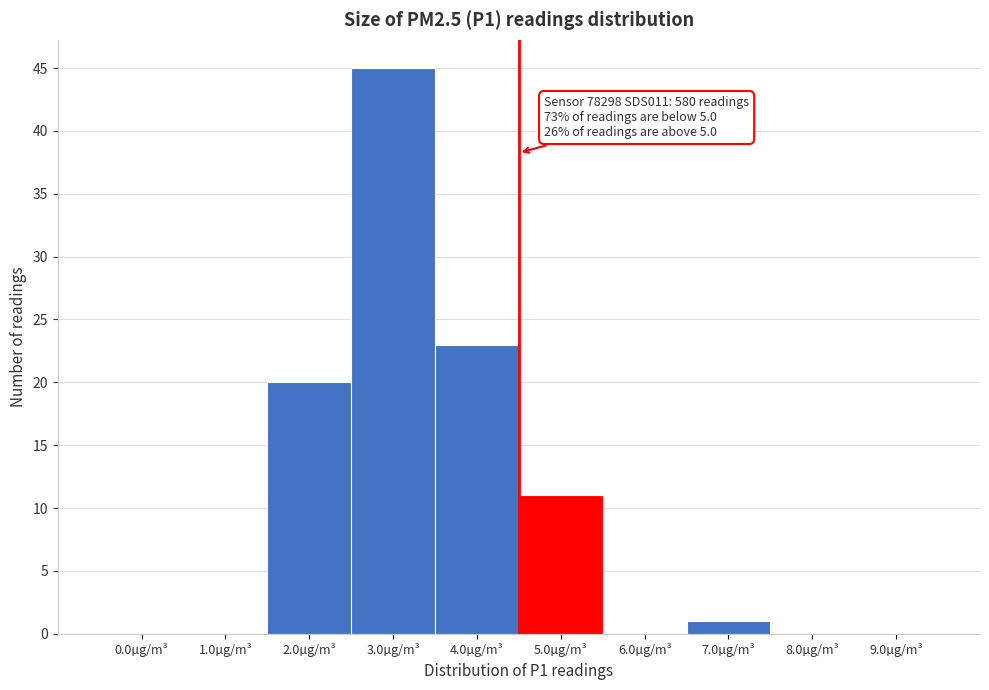

Reading left to right, what are all the values shown in this chart?

0.0µg/m³=0	1.0µg/m³=0	2.0µg/m³=20	3.0µg/m³=45	4.0µg/m³=23	5.0µg/m³=11	6.0µg/m³=0	7.0µg/m³=1	8.0µg/m³=0	9.0µg/m³=0